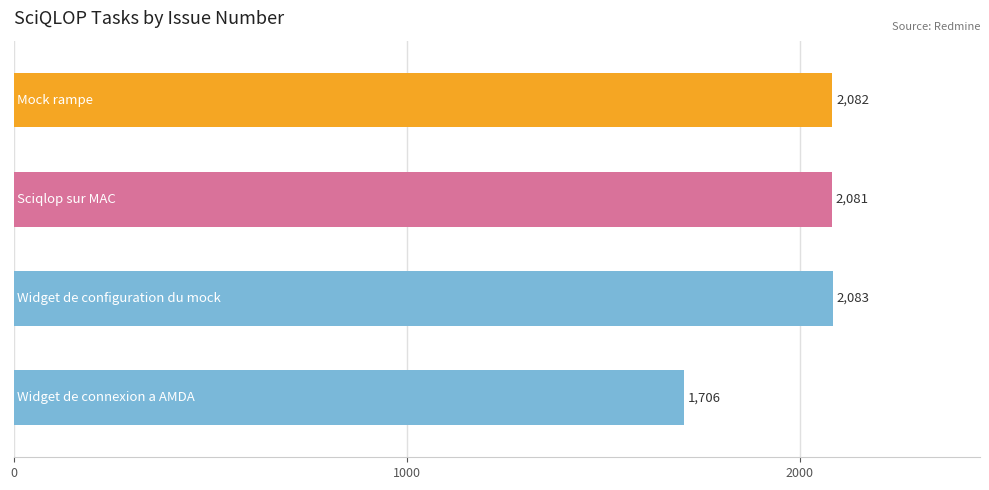

What is the average value?

1988